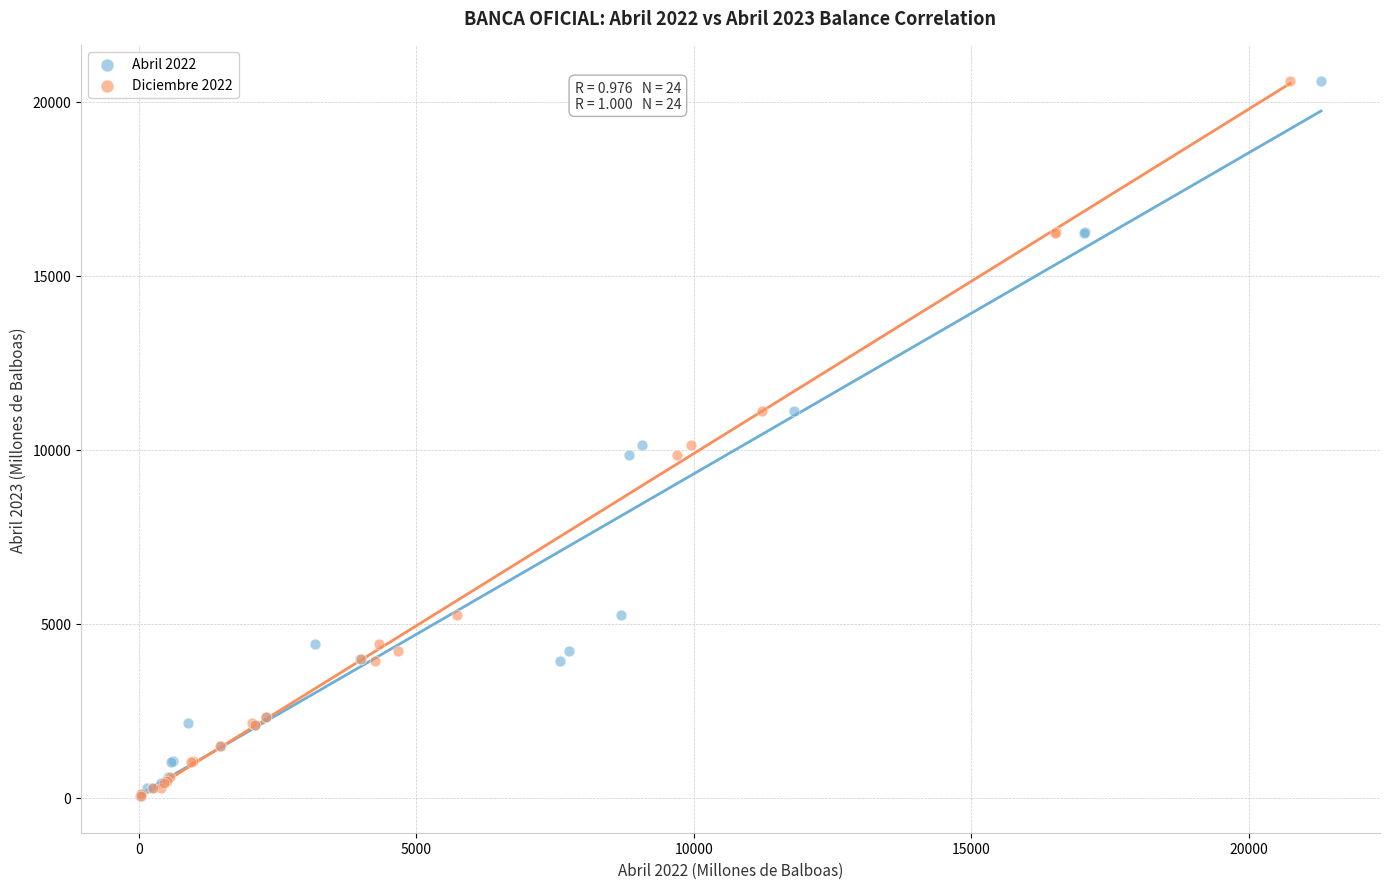

What are all the series names shown in the legend?

Abril 2022, Diciembre 2022